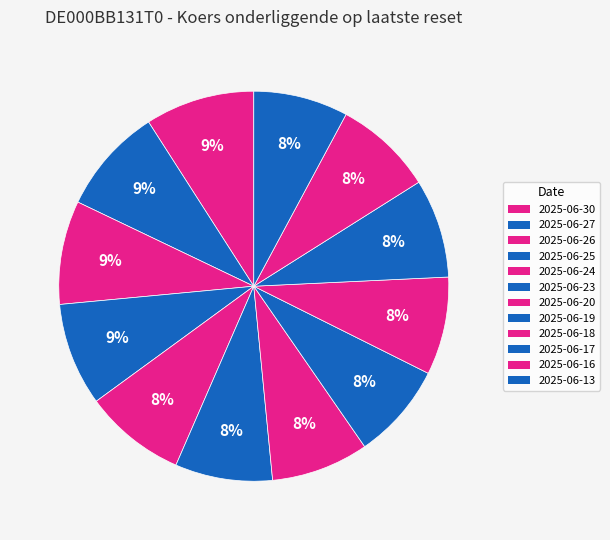

What is the total percentage of 2025-06-17 and 2025-06-19?

16.2%